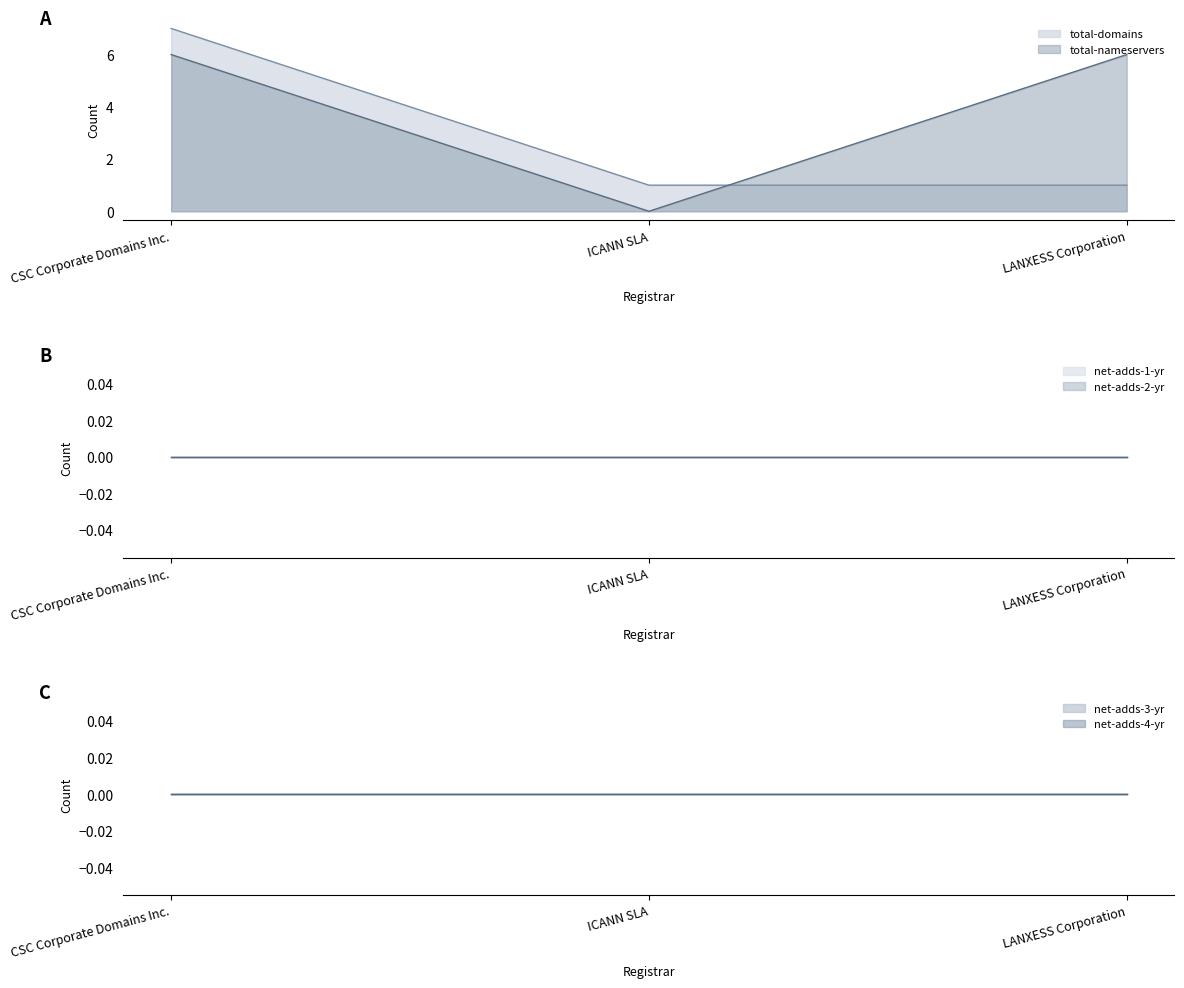

What position from the right is CSC Corporate Domains Inc.?

3